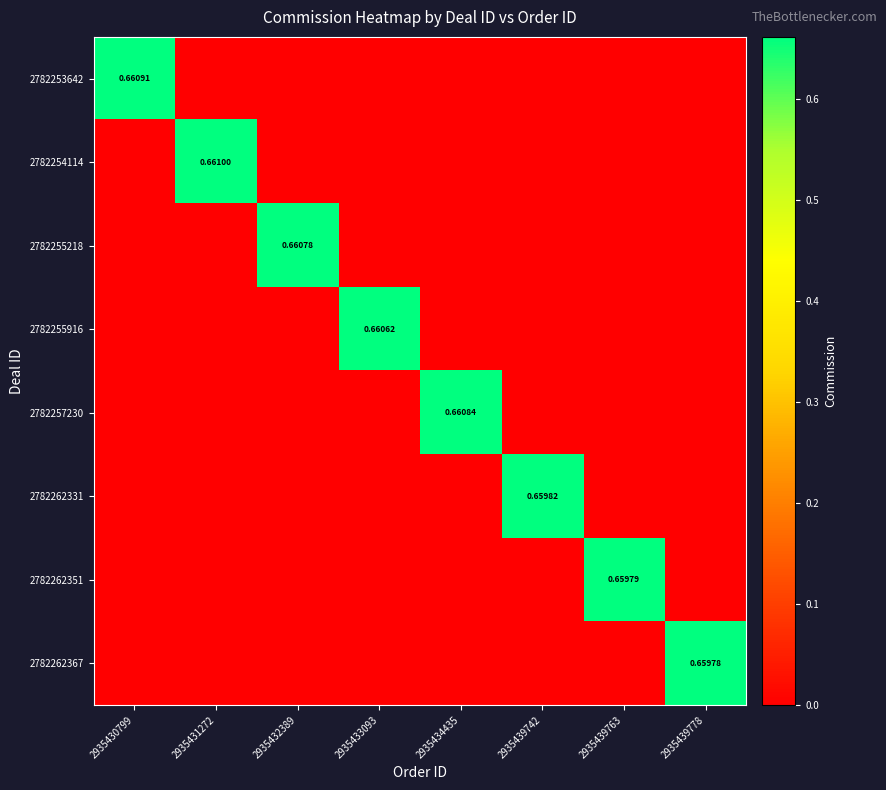

List the series in order of their peak value, lowest first.

2782262367, 2782262351, 2782262331, 2782255916, 2782255218, 2782257230, 2782253642, 2782254114